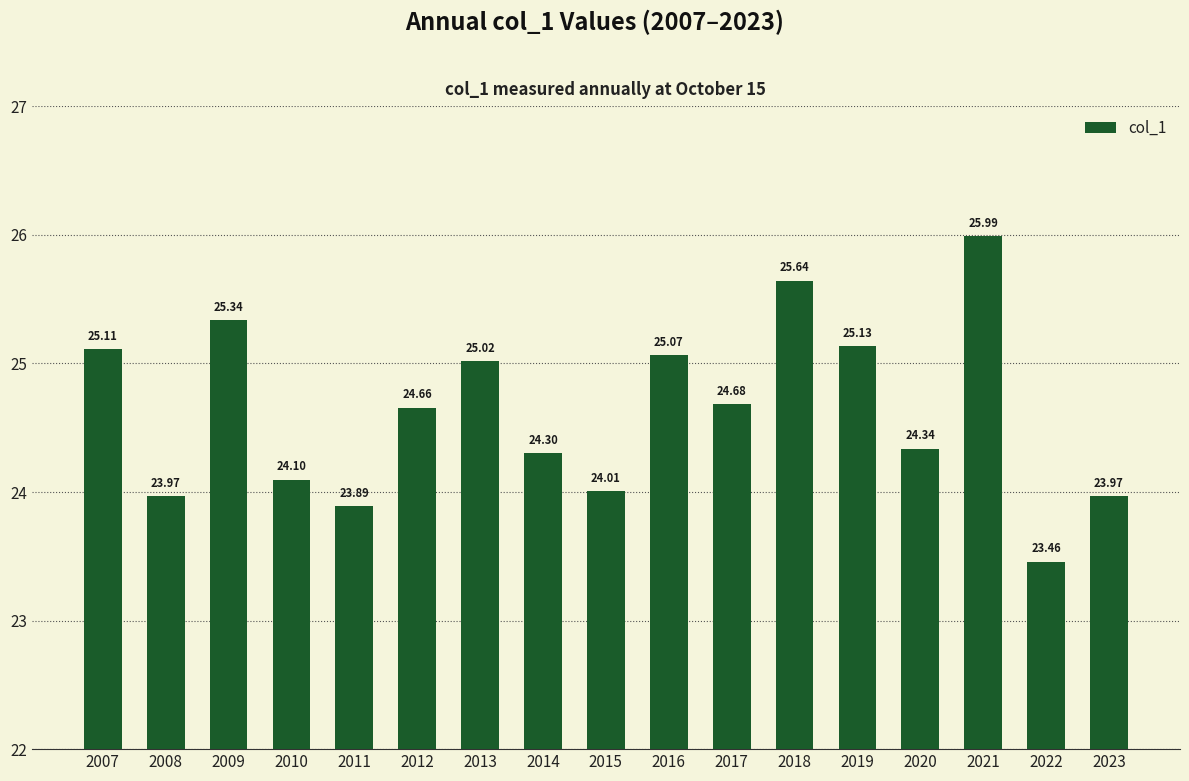

What is the sum of the values at 2011 and 2017?

48.6